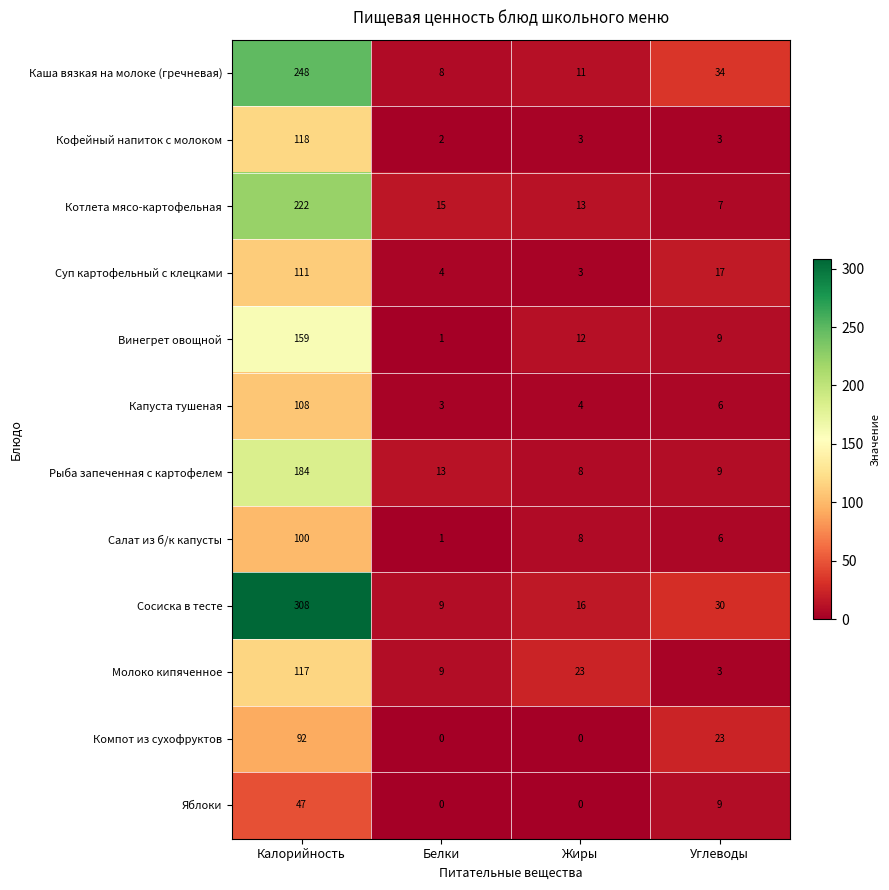

Is it true that Винегрет овощной equals 1 at Белки?

True